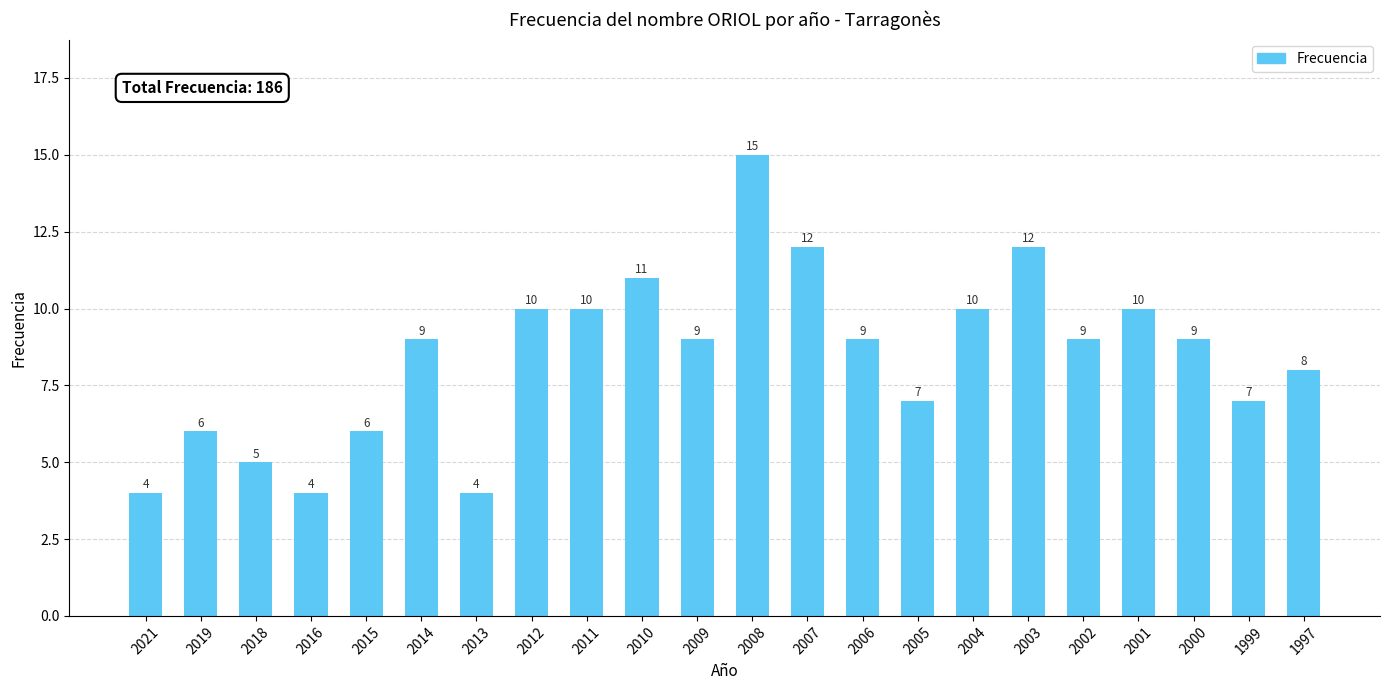

What value does the data have at 2016?

4